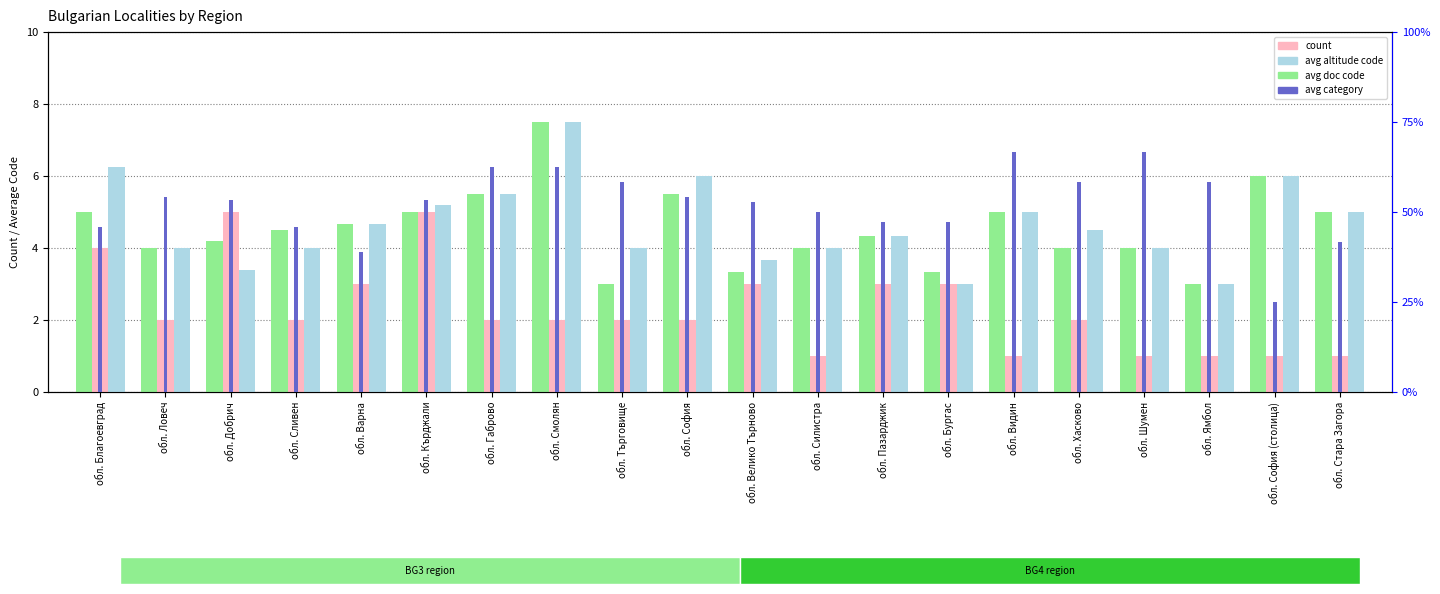

List the series in order of their peak value, lowest first.

count, avg altitude code, avg doc code, avg category